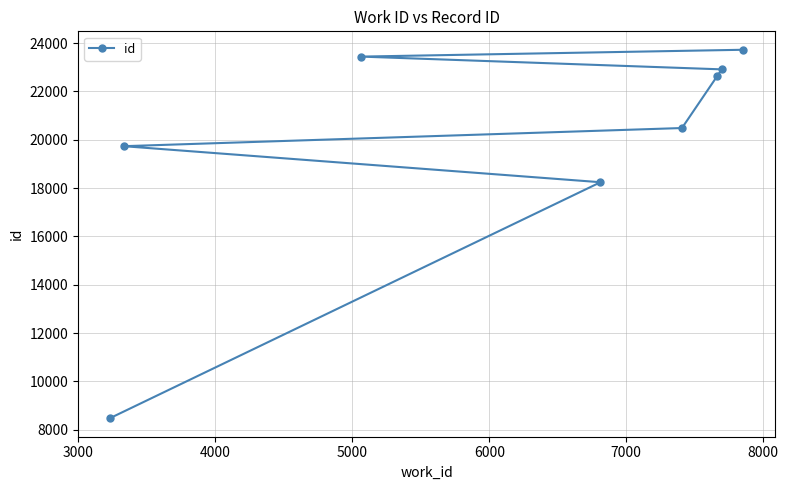

How many values are below 22640?

4